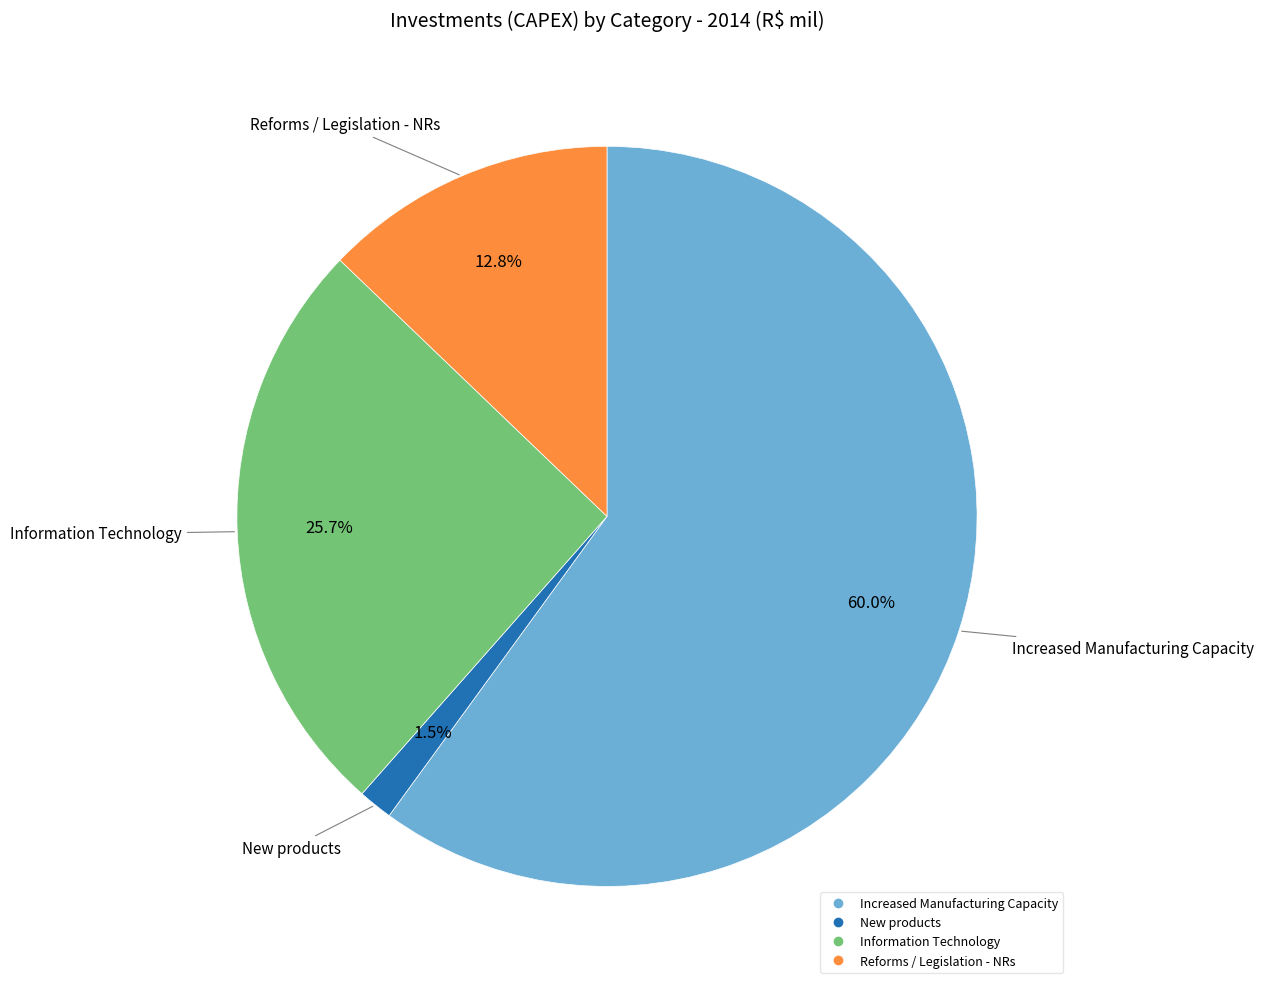

Rank the categories by value from lowest to highest.

New products, Reforms / Legislation - NRs, Information Technology, Increased Manufacturing Capacity